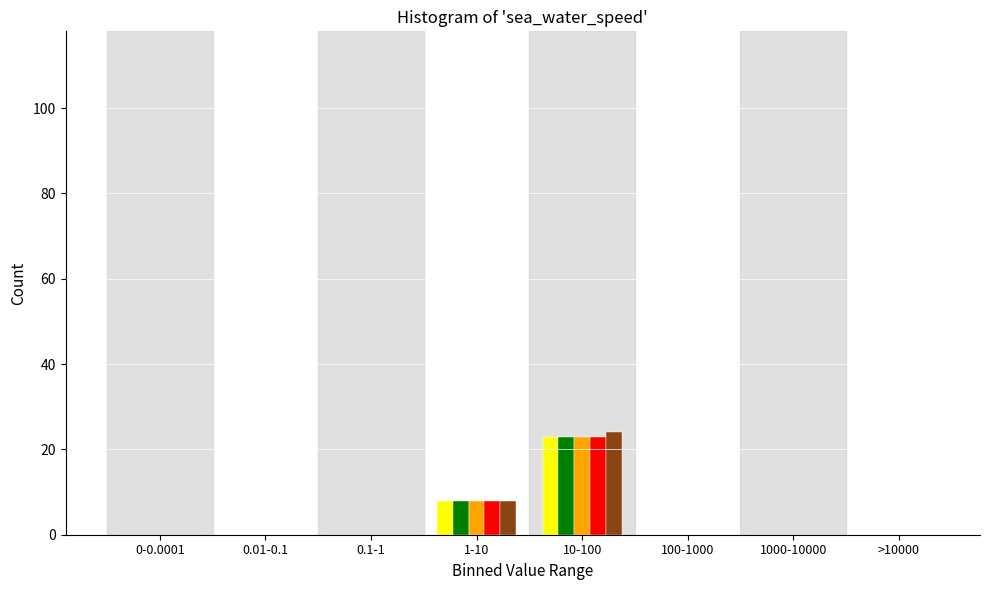

What is the maximum value shown in the chart?

24